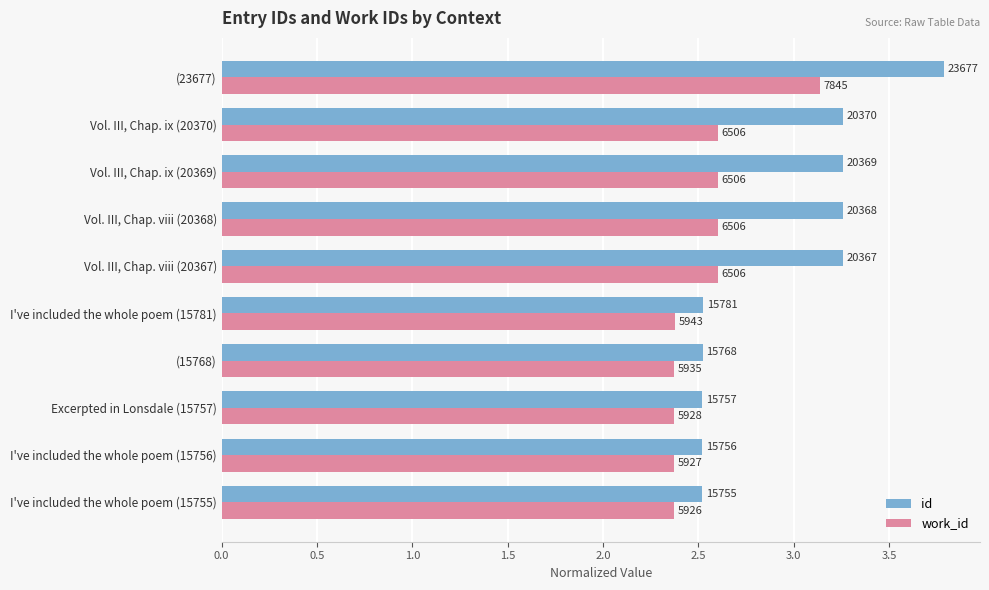

What are all the series names shown in the legend?

id, work_id